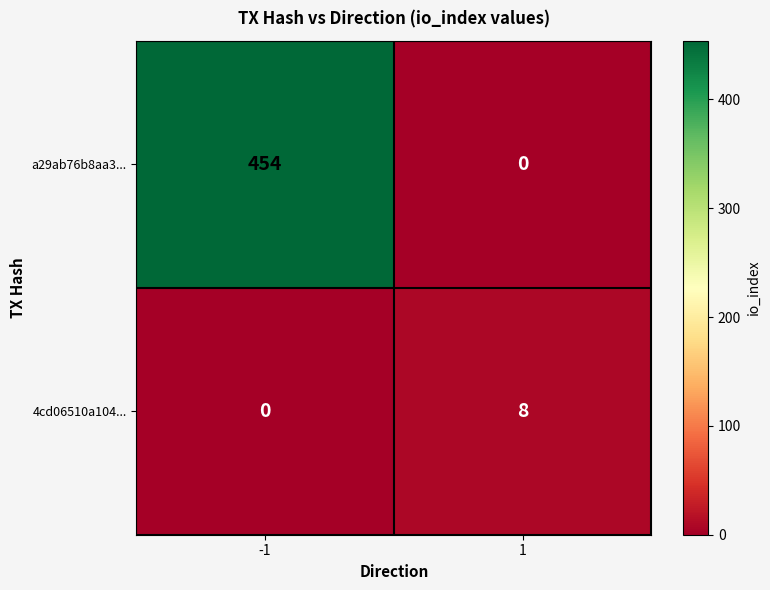

List the series in order of their peak value, lowest first.

4cd06510a104..., a29ab76b8aa3...